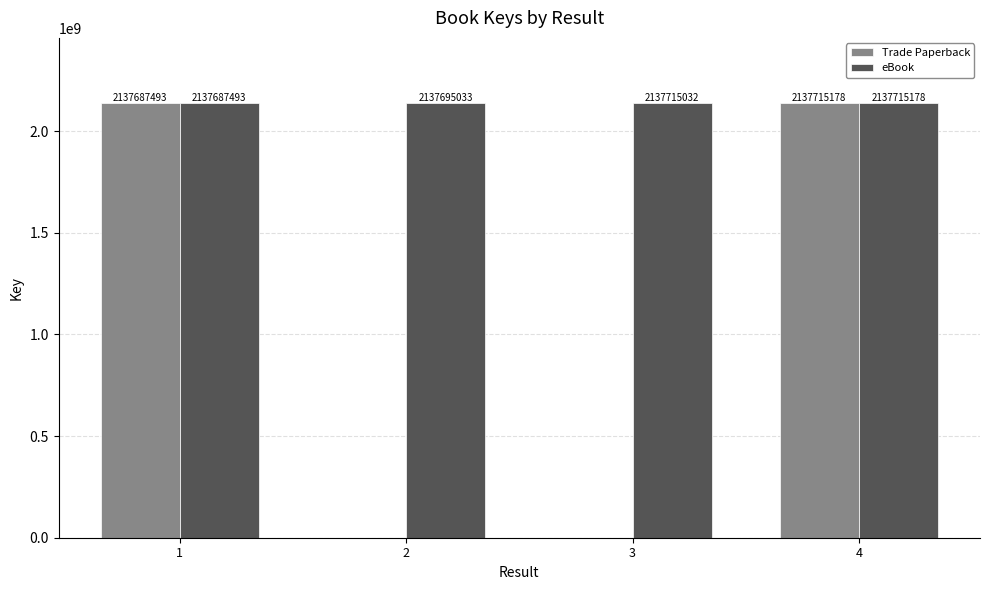

What is the sum of the eBook values at 3 and 4?

4275430210